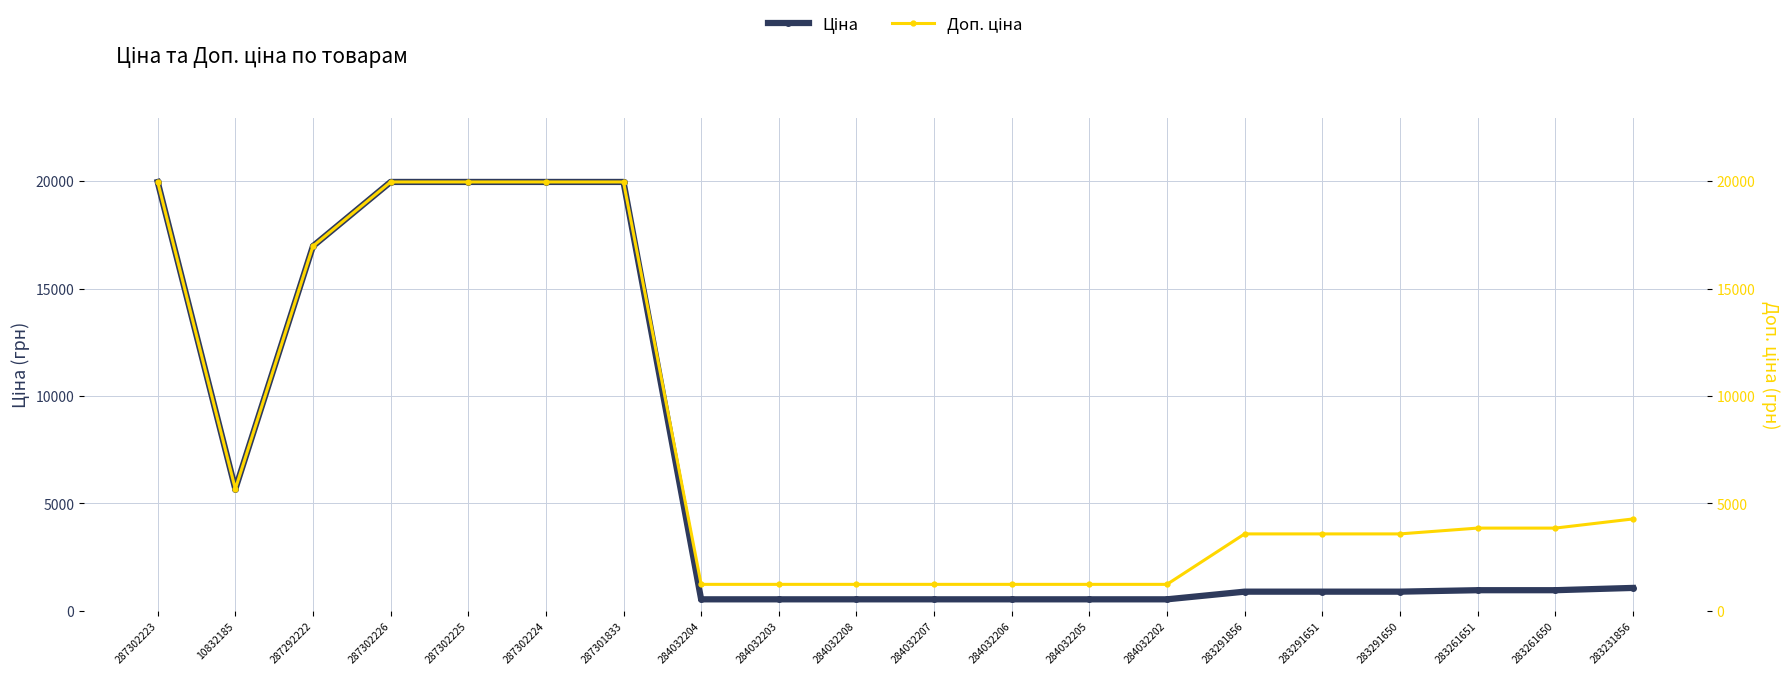

What is the difference between the highest and lowest values at 284032203?

696.4